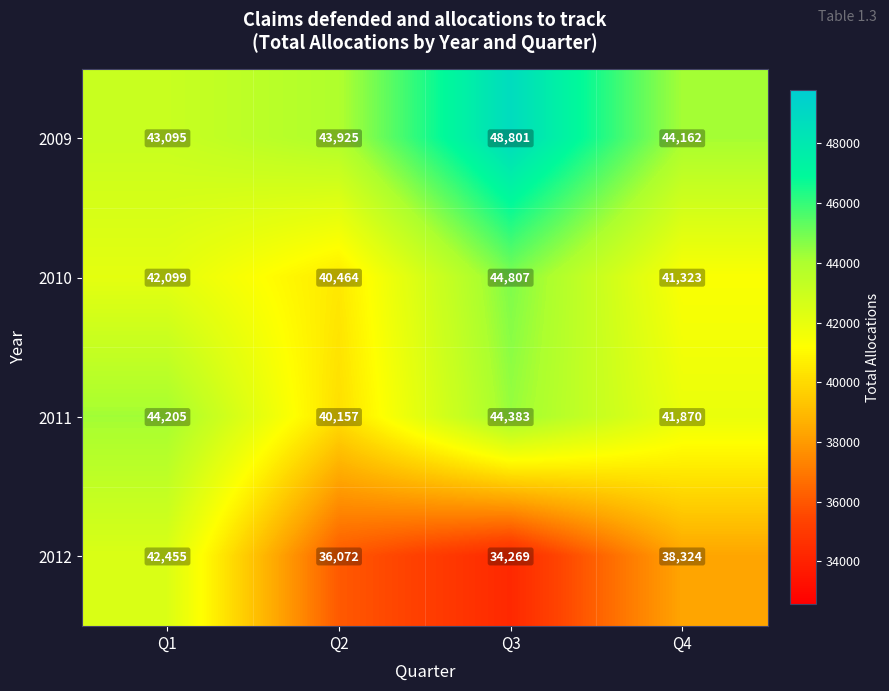

Which category has the highest value across all series?

Q3